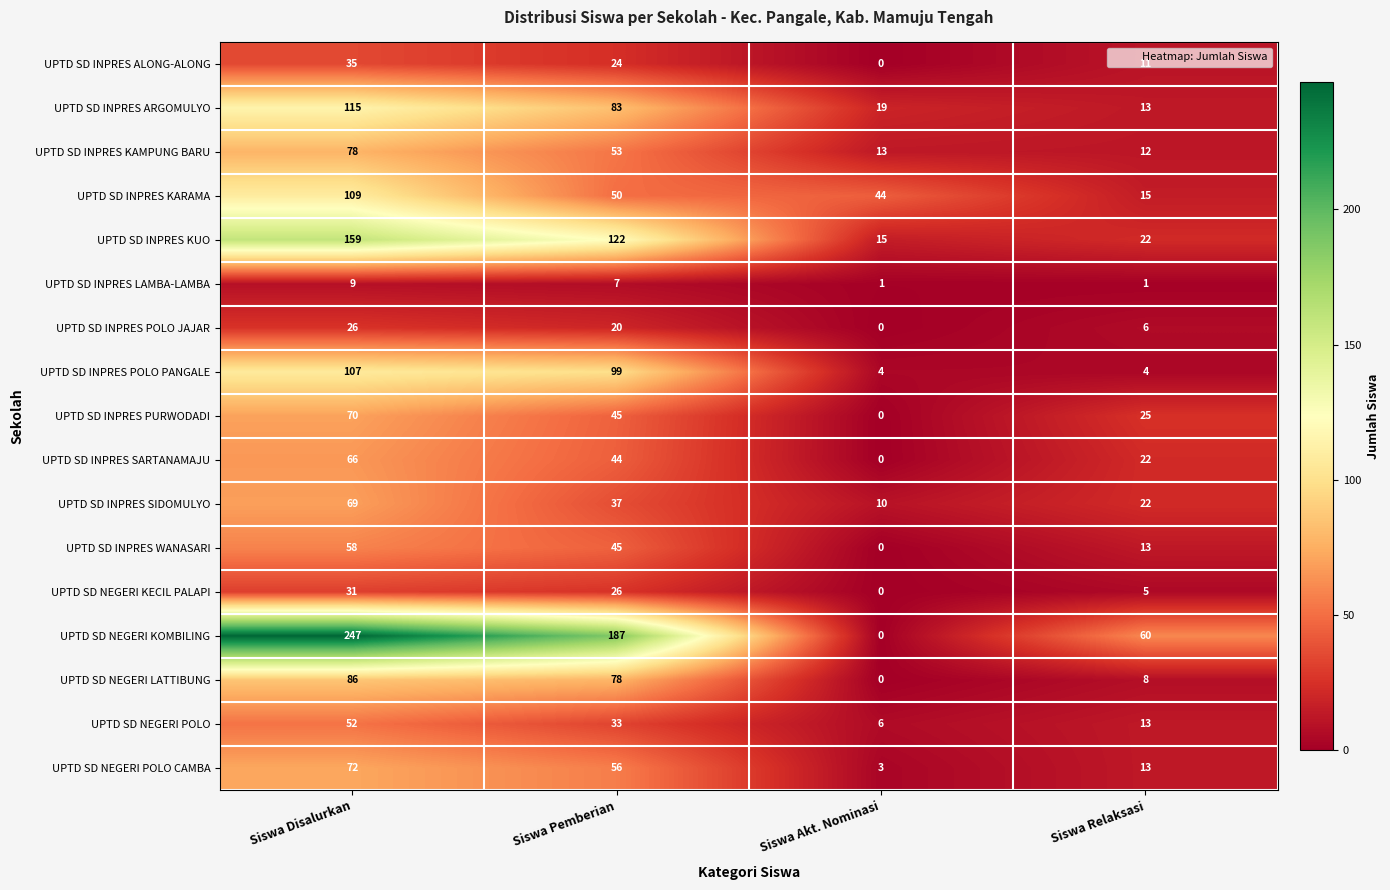

Which series has the largest total across all categories?

UPTD SD NEGERI KOMBILING